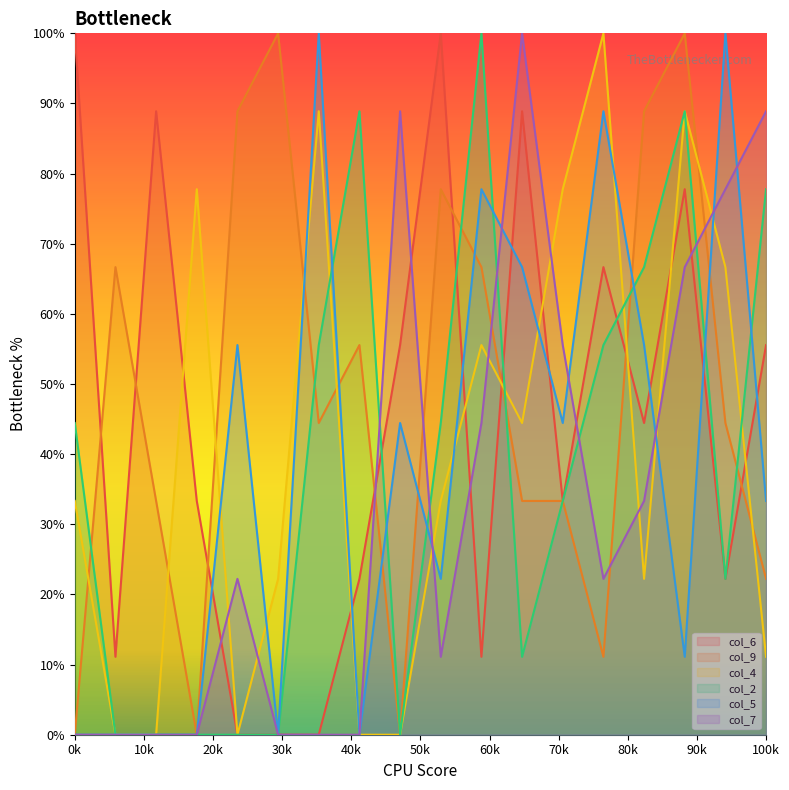

What is the label of the 12th point from the left?

5